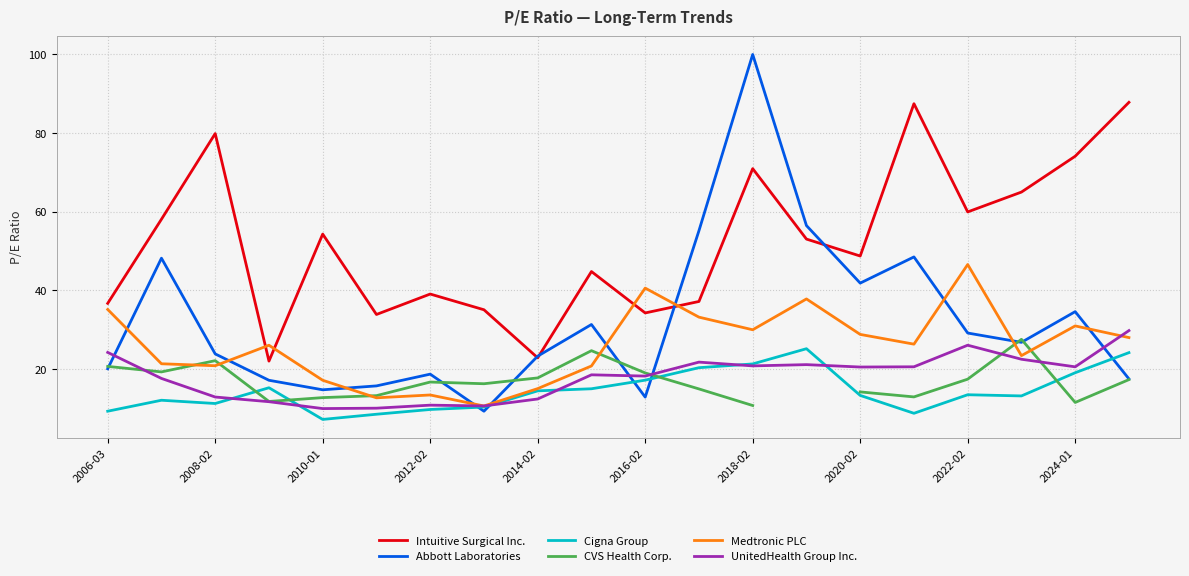

How many positive values does the CVS Health Corp. series have?

19